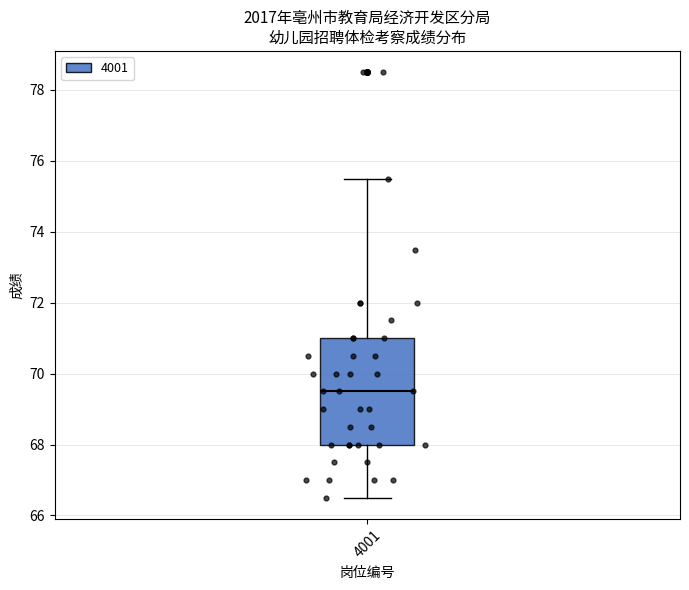

Transcribe this box plot: give where the median line is, the range the box spans, and where the two whiskers end, as read against the y-axis. The values are not printed on the chart, so give them approximately, as read against the axis.

median 69.6, box 68.0 to 71.0, whiskers 66.6 to 75.6